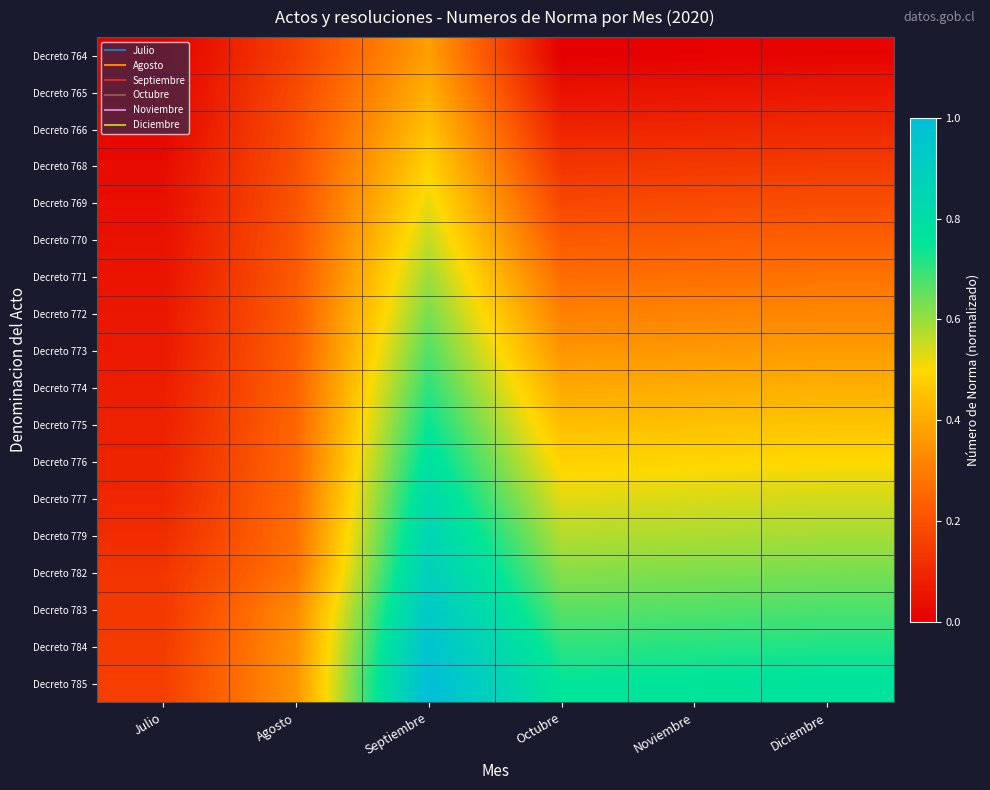

How many data points does each series have?

6